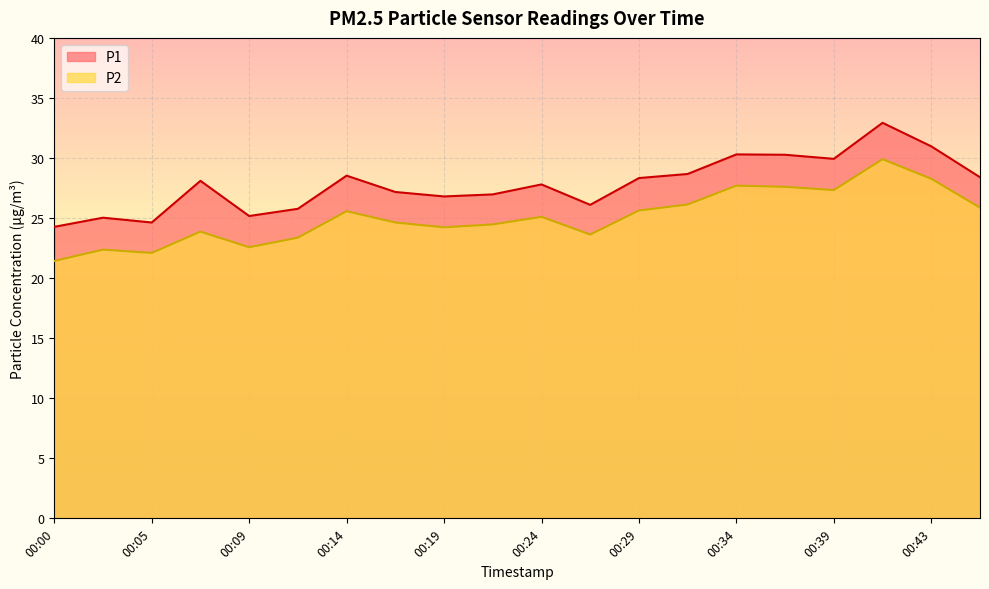

List the series in order of their peak value, lowest first.

P2, P1